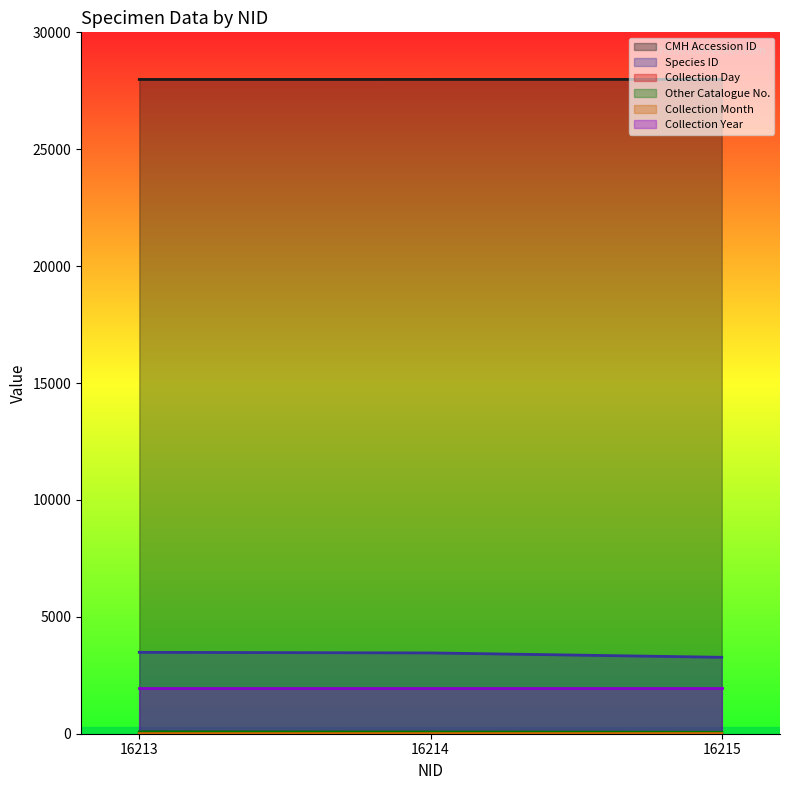

True or false: Species ID has a value of 4668 at 16213.

False